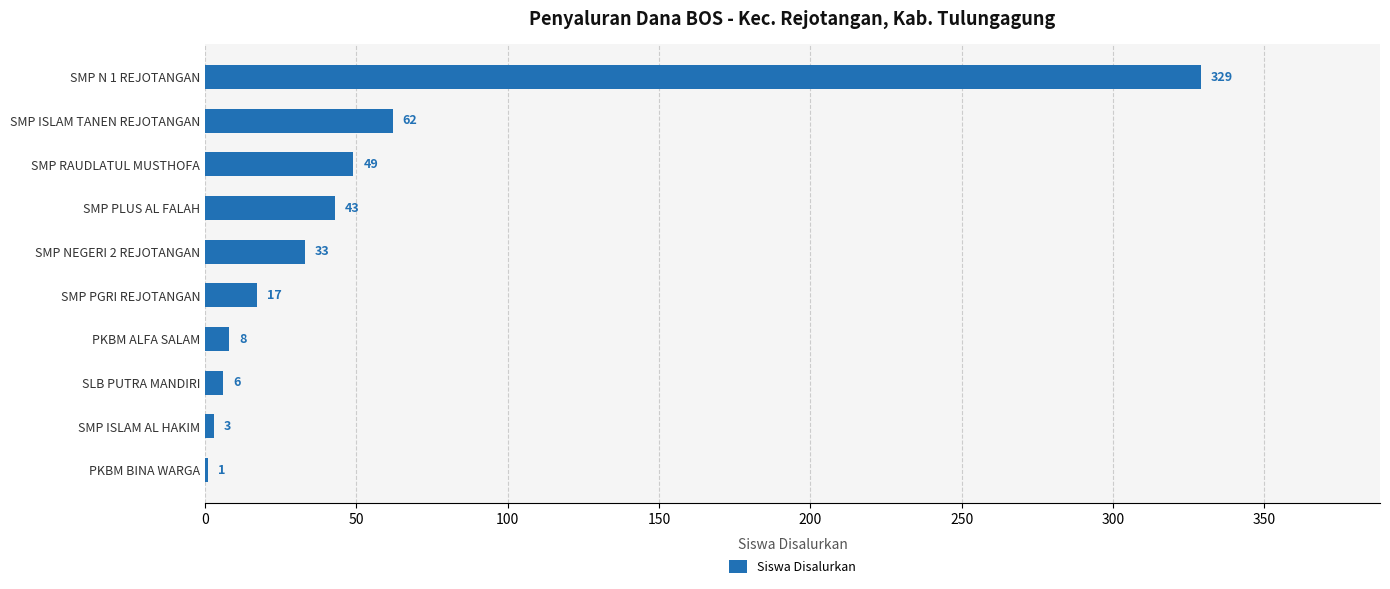

What is the change in value from SMP NEGERI 2 REJOTANGAN to SMP ISLAM TANEN REJOTANGAN?

+29